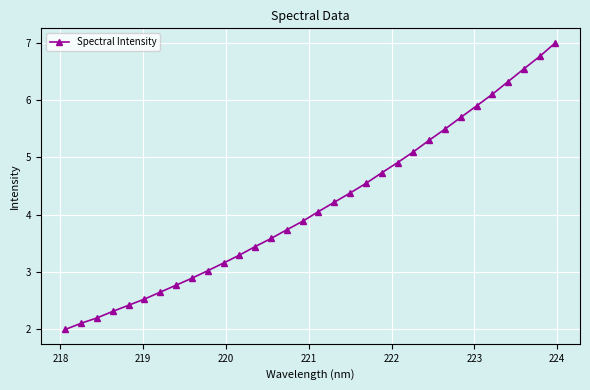

What is the value of the 25th point from the left?

5.5